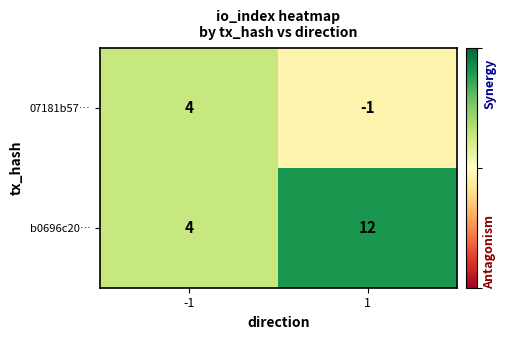

True or false: b0696c20… has a value of 12 at 1.

True